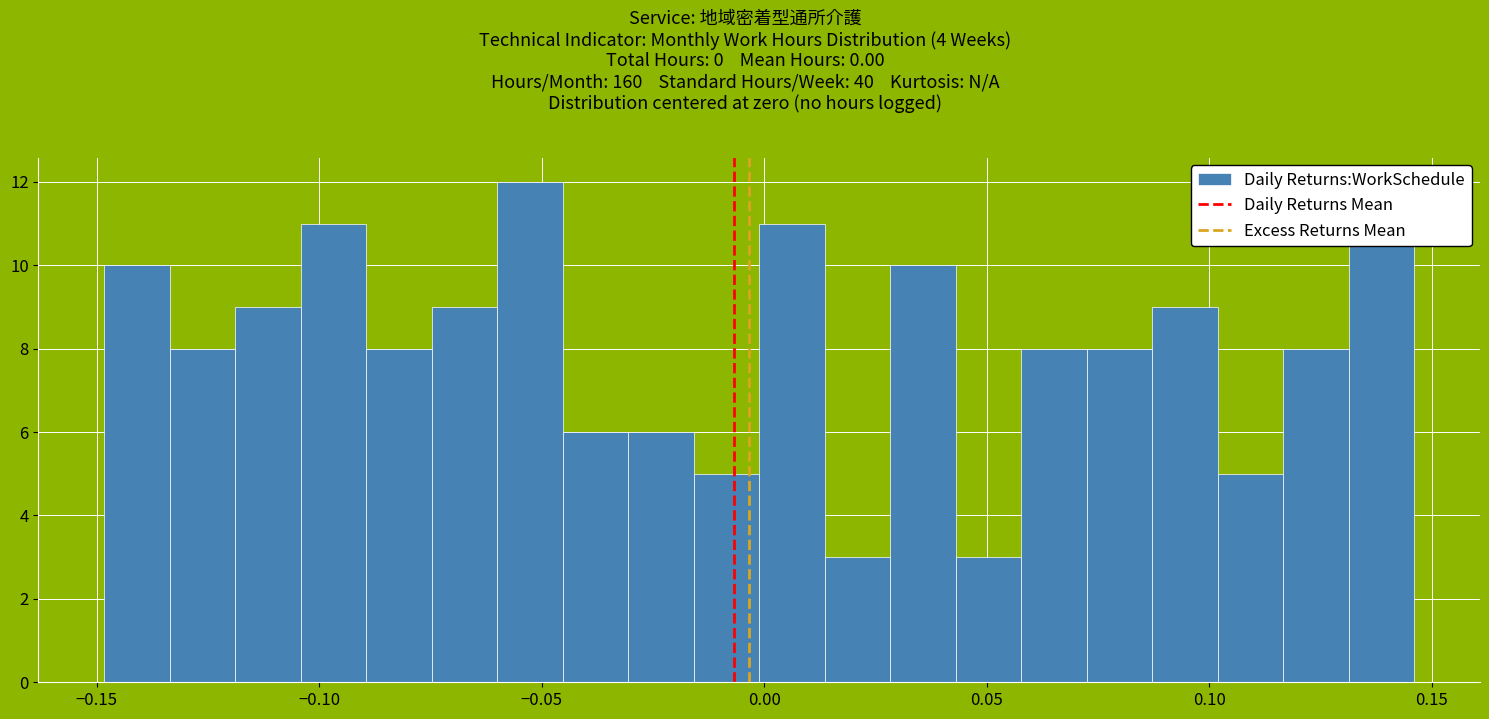

Read against the x-axis, roughly where is the centre of the tallest bar?

-0.055